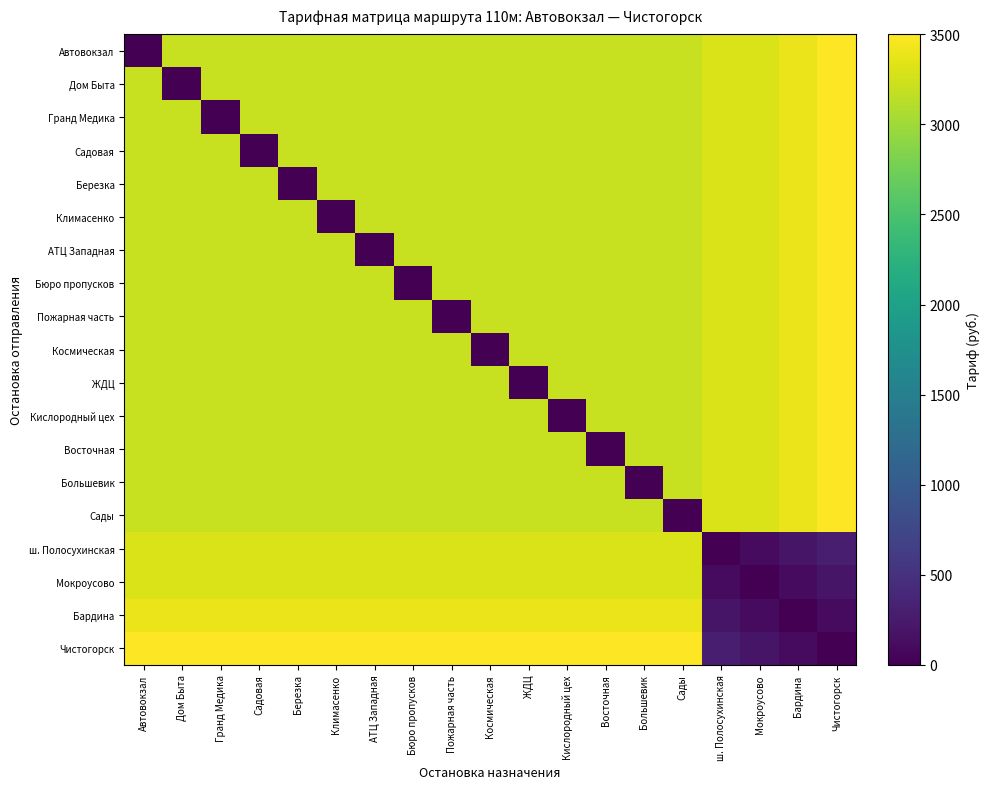

Reading left to right, list all the values displayed in this chart.

Автовокзал: Автовокзал=0	Дом Быта=3200	Гранд Медика=3200	Садовая=3200	Березка=3200	Климасенко=3200	АТЦ Западная=3200	Бюро пропусков=3200	Пожарная часть=3200	Космическая=3200	ЖДЦ=3200	Кислородный цех=3200	Восточная=3200	Большевик=3200	Сады=3200	ш. Полосухинская=3300	Мокроусово=3300	Бардина=3400	Чистогорск=3500
Дом Быта: Автовокзал=3200	Дом Быта=0	Гранд Медика=3200	Садовая=3200	Березка=3200	Климасенко=3200	АТЦ Западная=3200	Бюро пропусков=3200	Пожарная часть=3200	Космическая=3200	ЖДЦ=3200	Кислородный цех=3200	Восточная=3200	Большевик=3200	Сады=3200	ш. Полосухинская=3300	Мокроусово=3300	Бардина=3400	Чистогорск=3500
Гранд Медика: Автовокзал=3200	Дом Быта=3200	Гранд Медика=0	Садовая=3200	Березка=3200	Климасенко=3200	АТЦ Западная=3200	Бюро пропусков=3200	Пожарная часть=3200	Космическая=3200	ЖДЦ=3200	Кислородный цех=3200	Восточная=3200	Большевик=3200	Сады=3200	ш. Полосухинская=3300	Мокроусово=3300	Бардина=3400	Чистогорск=3500
Садовая: Автовокзал=3200	Дом Быта=3200	Гранд Медика=3200	Садовая=0	Березка=3200	Климасенко=3200	АТЦ Западная=3200	Бюро пропусков=3200	Пожарная часть=3200	Космическая=3200	ЖДЦ=3200	Кислородный цех=3200	Восточная=3200	Большевик=3200	Сады=3200	ш. Полосухинская=3300	Мокроусово=3300	Бардина=3400	Чистогорск=3500
Березка: Автовокзал=3200	Дом Быта=3200	Гранд Медика=3200	Садовая=3200	Березка=0	Климасенко=3200	АТЦ Западная=3200	Бюро пропусков=3200	Пожарная часть=3200	Космическая=3200	ЖДЦ=3200	Кислородный цех=3200	Восточная=3200	Большевик=3200	Сады=3200	ш. Полосухинская=3300	Мокроусово=3300	Бардина=3400	Чистогорск=3500
Климасенко: Автовокзал=3200	Дом Быта=3200	Гранд Медика=3200	Садовая=3200	Березка=3200	Климасенко=0	АТЦ Западная=3200	Бюро пропусков=3200	Пожарная часть=3200	Космическая=3200	ЖДЦ=3200	Кислородный цех=3200	Восточная=3200	Большевик=3200	Сады=3200	ш. Полосухинская=3300	Мокроусово=3300	Бардина=3400	Чистогорск=3500
АТЦ Западная: Автовокзал=3200	Дом Быта=3200	Гранд Медика=3200	Садовая=3200	Березка=3200	Климасенко=3200	АТЦ Западная=0	Бюро пропусков=3200	Пожарная часть=3200	Космическая=3200	ЖДЦ=3200	Кислородный цех=3200	Восточная=3200	Большевик=3200	Сады=3200	ш. Полосухинская=3300	Мокроусово=3300	Бардина=3400	Чистогорск=3500
Бюро пропусков: Автовокзал=3200	Дом Быта=3200	Гранд Медика=3200	Садовая=3200	Березка=3200	Климасенко=3200	АТЦ Западная=3200	Бюро пропусков=0	Пожарная часть=3200	Космическая=3200	ЖДЦ=3200	Кислородный цех=3200	Восточная=3200	Большевик=3200	Сады=3200	ш. Полосухинская=3300	Мокроусово=3300	Бардина=3400	Чистогорск=3500
Пожарная часть: Автовокзал=3200	Дом Быта=3200	Гранд Медика=3200	Садовая=3200	Березка=3200	Климасенко=3200	АТЦ Западная=3200	Бюро пропусков=3200	Пожарная часть=0	Космическая=3200	ЖДЦ=3200	Кислородный цех=3200	Восточная=3200	Большевик=3200	Сады=3200	ш. Полосухинская=3300	Мокроусово=3300	Бардина=3400	Чистогорск=3500
Космическая: Автовокзал=3200	Дом Быта=3200	Гранд Медика=3200	Садовая=3200	Березка=3200	Климасенко=3200	АТЦ Западная=3200	Бюро пропусков=3200	Пожарная часть=3200	Космическая=0	ЖДЦ=3200	Кислородный цех=3200	Восточная=3200	Большевик=3200	Сады=3200	ш. Полосухинская=3300	Мокроусово=3300	Бардина=3400	Чистогорск=3500
ЖДЦ: Автовокзал=3200	Дом Быта=3200	Гранд Медика=3200	Садовая=3200	Березка=3200	Климасенко=3200	АТЦ Западная=3200	Бюро пропусков=3200	Пожарная часть=3200	Космическая=3200	ЖДЦ=0	Кислородный цех=3200	Восточная=3200	Большевик=3200	Сады=3200	ш. Полосухинская=3300	Мокроусово=3300	Бардина=3400	Чистогорск=3500
Кислородный цех: Автовокзал=3200	Дом Быта=3200	Гранд Медика=3200	Садовая=3200	Березка=3200	Климасенко=3200	АТЦ Западная=3200	Бюро пропусков=3200	Пожарная часть=3200	Космическая=3200	ЖДЦ=3200	Кислородный цех=0	Восточная=3200	Большевик=3200	Сады=3200	ш. Полосухинская=3300	Мокроусово=3300	Бардина=3400	Чистогорск=3500
Восточная: Автовокзал=3200	Дом Быта=3200	Гранд Медика=3200	Садовая=3200	Березка=3200	Климасенко=3200	АТЦ Западная=3200	Бюро пропусков=3200	Пожарная часть=3200	Космическая=3200	ЖДЦ=3200	Кислородный цех=3200	Восточная=0	Большевик=3200	Сады=3200	ш. Полосухинская=3300	Мокроусово=3300	Бардина=3400	Чистогорск=3500
Большевик: Автовокзал=3200	Дом Быта=3200	Гранд Медика=3200	Садовая=3200	Березка=3200	Климасенко=3200	АТЦ Западная=3200	Бюро пропусков=3200	Пожарная часть=3200	Космическая=3200	ЖДЦ=3200	Кислородный цех=3200	Восточная=3200	Большевик=0	Сады=3200	ш. Полосухинская=3300	Мокроусово=3300	Бардина=3400	Чистогорск=3500
Сады: Автовокзал=3200	Дом Быта=3200	Гранд Медика=3200	Садовая=3200	Березка=3200	Климасенко=3200	АТЦ Западная=3200	Бюро пропусков=3200	Пожарная часть=3200	Космическая=3200	ЖДЦ=3200	Кислородный цех=3200	Восточная=3200	Большевик=3200	Сады=0	ш. Полосухинская=3300	Мокроусово=3300	Бардина=3400	Чистогорск=3500
ш. Полосухинская: Автовокзал=3300	Дом Быта=3300	Гранд Медика=3300	Садовая=3300	Березка=3300	Климасенко=3300	АТЦ Западная=3300	Бюро пропусков=3300	Пожарная часть=3300	Космическая=3300	ЖДЦ=3300	Кислородный цех=3300	Восточная=3300	Большевик=3300	Сады=3300	ш. Полосухинская=0	Мокроусово=100	Бардина=200	Чистогорск=300
Мокроусово: Автовокзал=3300	Дом Быта=3300	Гранд Медика=3300	Садовая=3300	Березка=3300	Климасенко=3300	АТЦ Западная=3300	Бюро пропусков=3300	Пожарная часть=3300	Космическая=3300	ЖДЦ=3300	Кислородный цех=3300	Восточная=3300	Большевик=3300	Сады=3300	ш. Полосухинская=100	Мокроусово=0	Бардина=100	Чистогорск=200
Бардина: Автовокзал=3400	Дом Быта=3400	Гранд Медика=3400	Садовая=3400	Березка=3400	Климасенко=3400	АТЦ Западная=3400	Бюро пропусков=3400	Пожарная часть=3400	Космическая=3400	ЖДЦ=3400	Кислородный цех=3400	Восточная=3400	Большевик=3400	Сады=3400	ш. Полосухинская=200	Мокроусово=100	Бардина=0	Чистогорск=100
Чистогорск: Автовокзал=3500	Дом Быта=3500	Гранд Медика=3500	Садовая=3500	Березка=3500	Климасенко=3500	АТЦ Западная=3500	Бюро пропусков=3500	Пожарная часть=3500	Космическая=3500	ЖДЦ=3500	Кислородный цех=3500	Восточная=3500	Большевик=3500	Сады=3500	ш. Полосухинская=300	Мокроусово=200	Бардина=100	Чистогорск=0